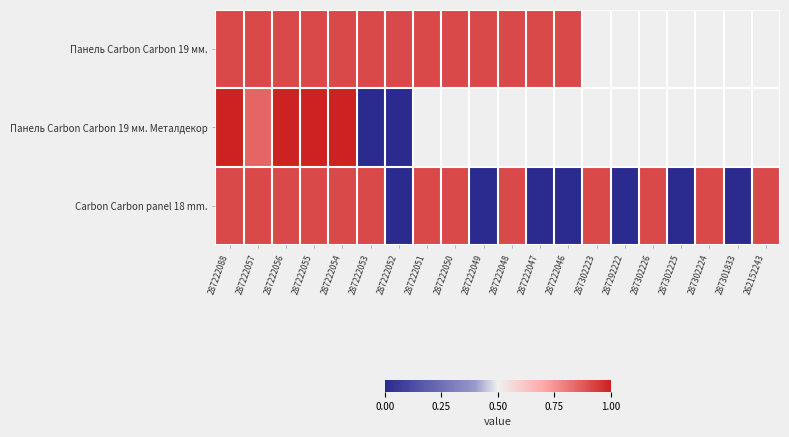

The value of Carbon Carbon panel 18 mm. at 287222049 is 0.0. True or false?

True